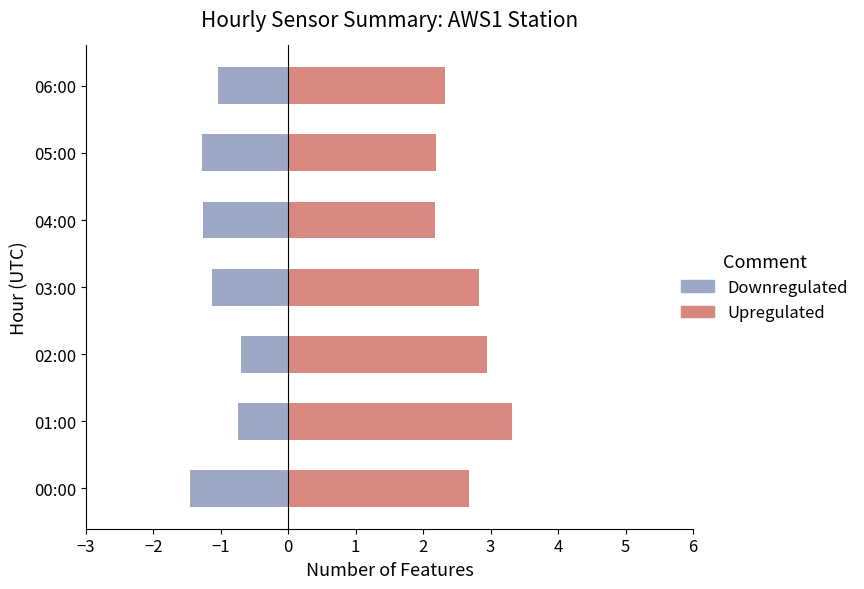

What is the minimum value shown in the chart?

-1.5